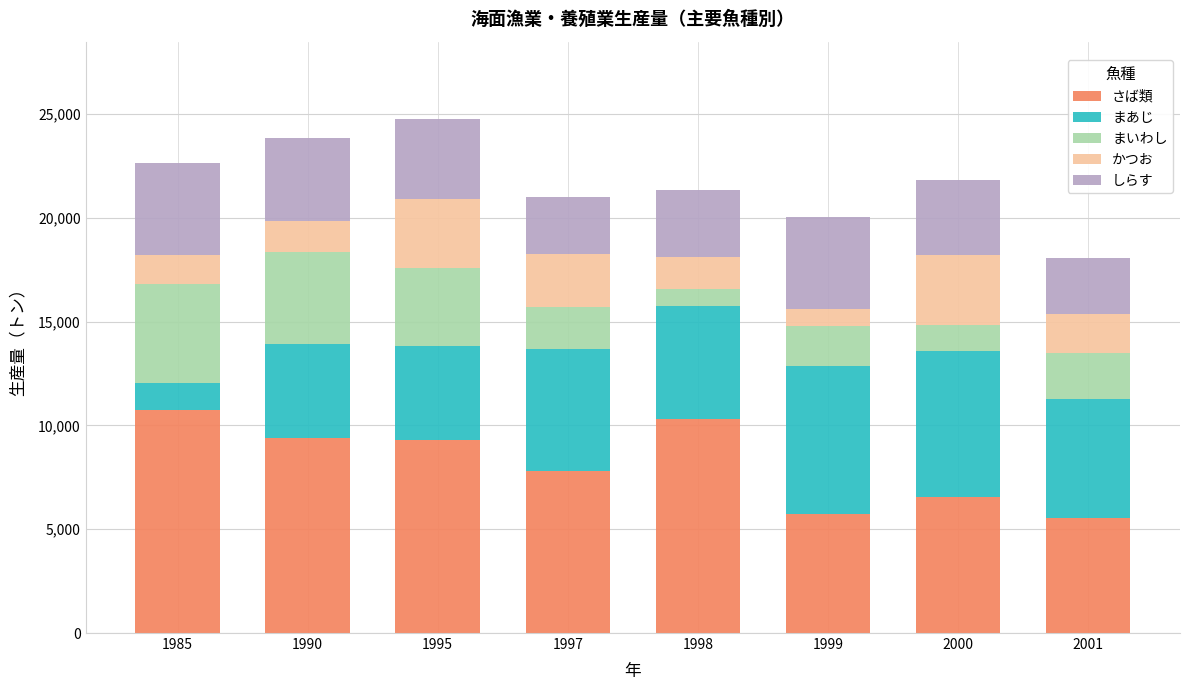

What is the minimum value for さば類?

5543